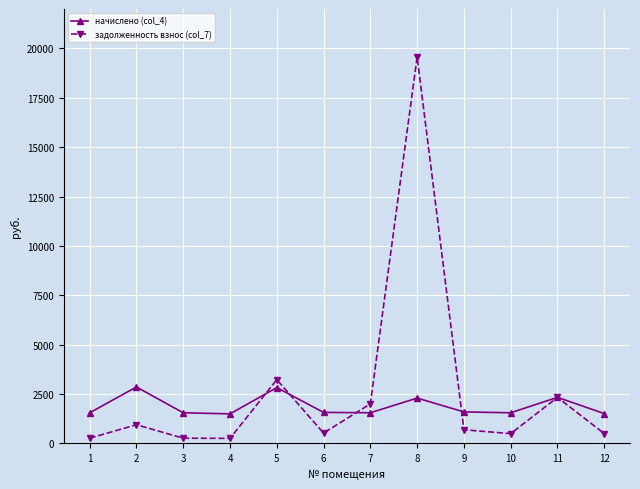

Rank the series at 2 from highest to lowest value.

начислено (col_4), задолженность взнос (col_7)